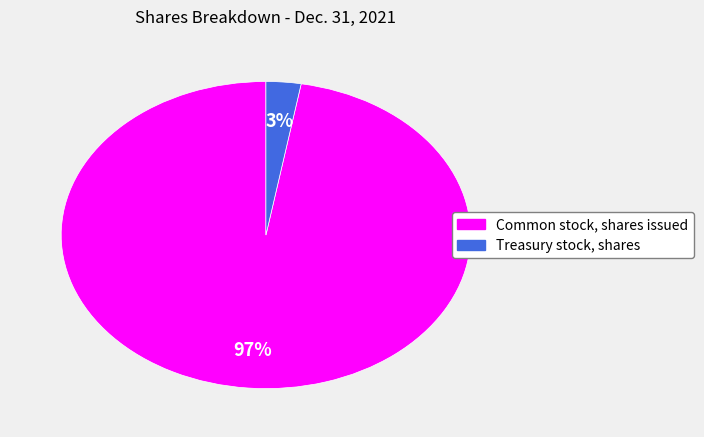

How many segments does this pie chart have?

2